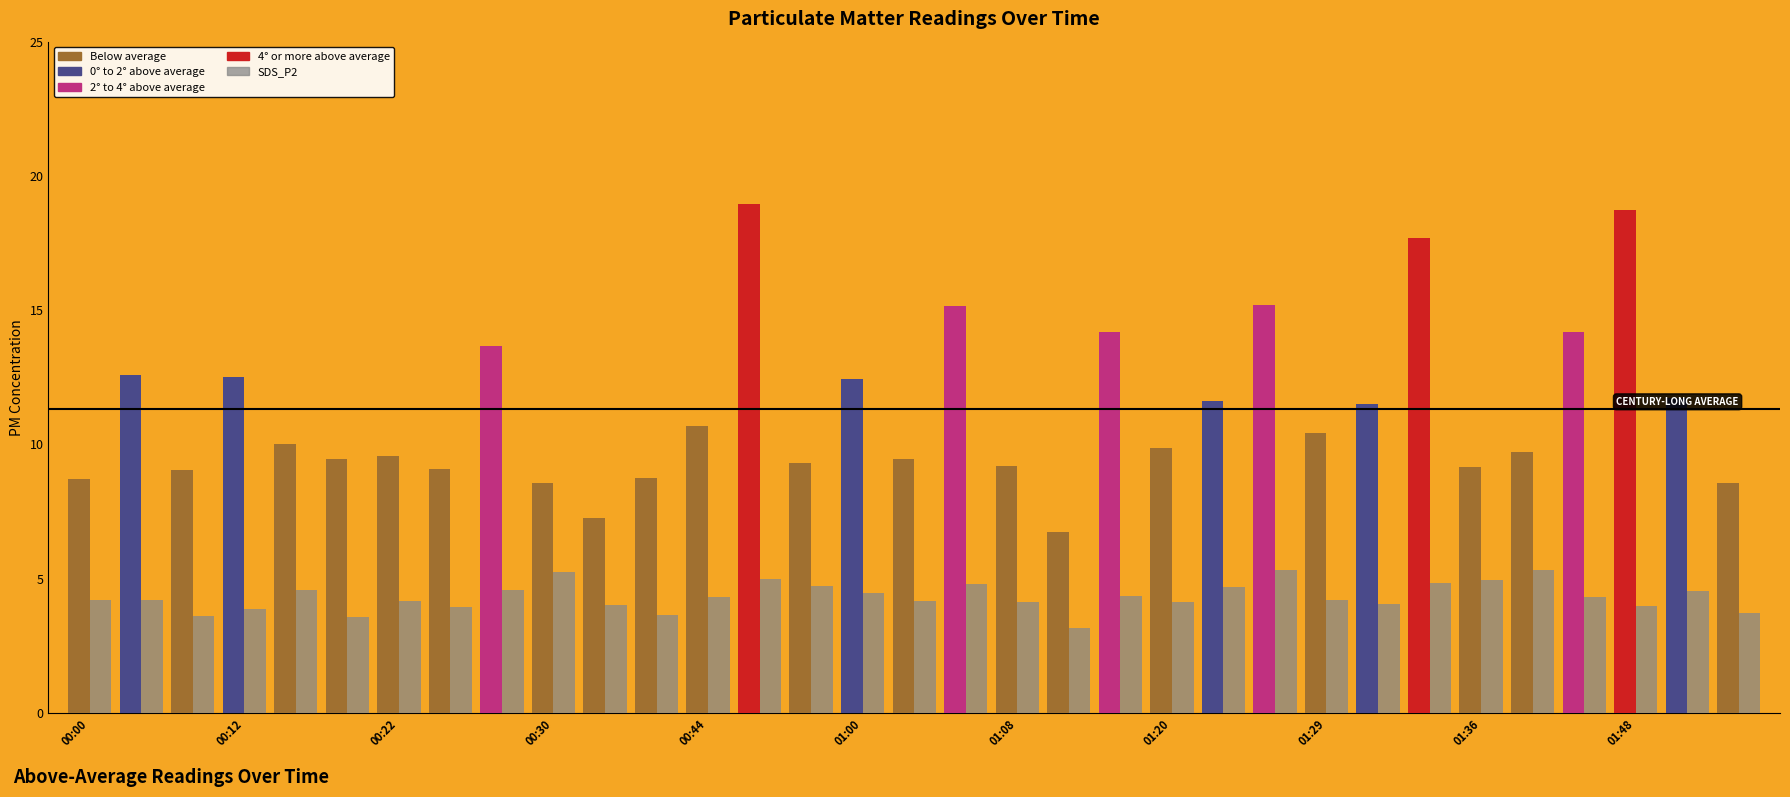

What is the smallest value displayed?

3.1